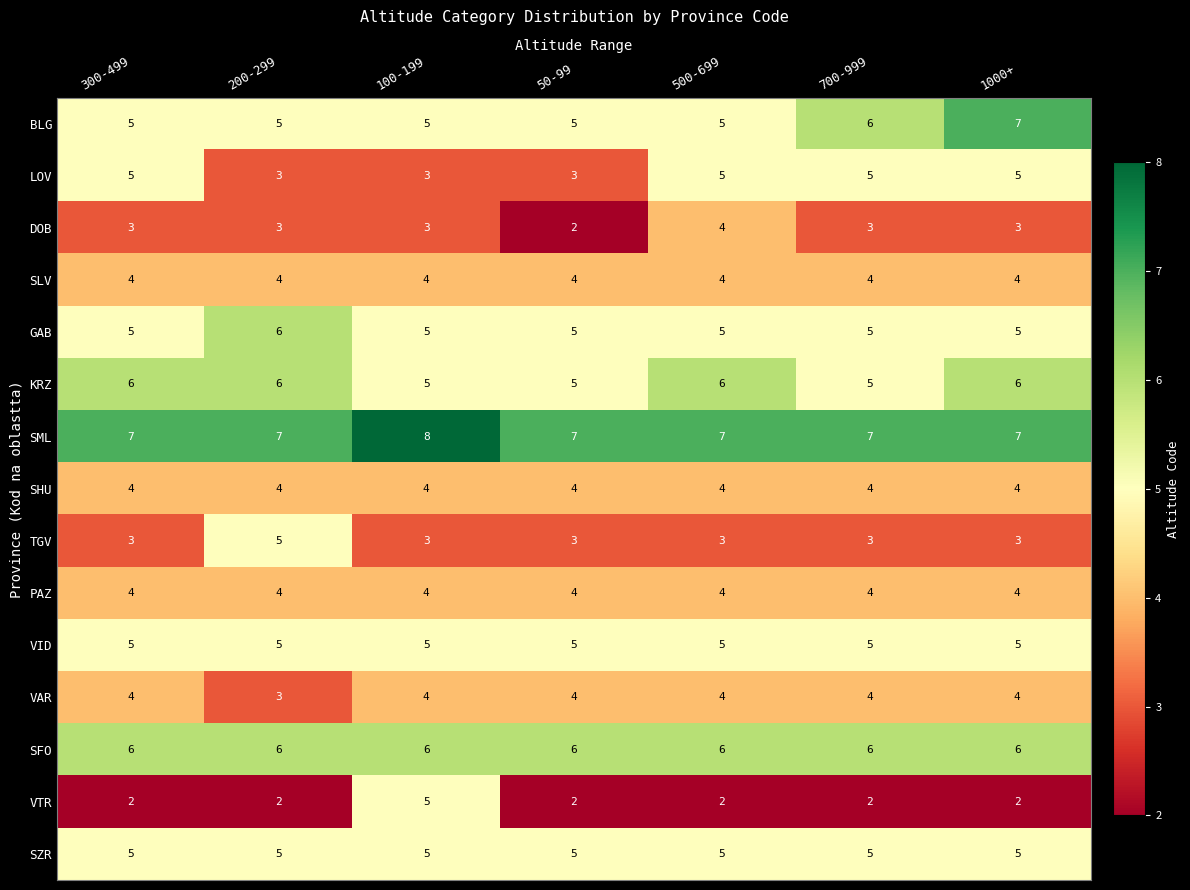

How many data points does each series have?

7